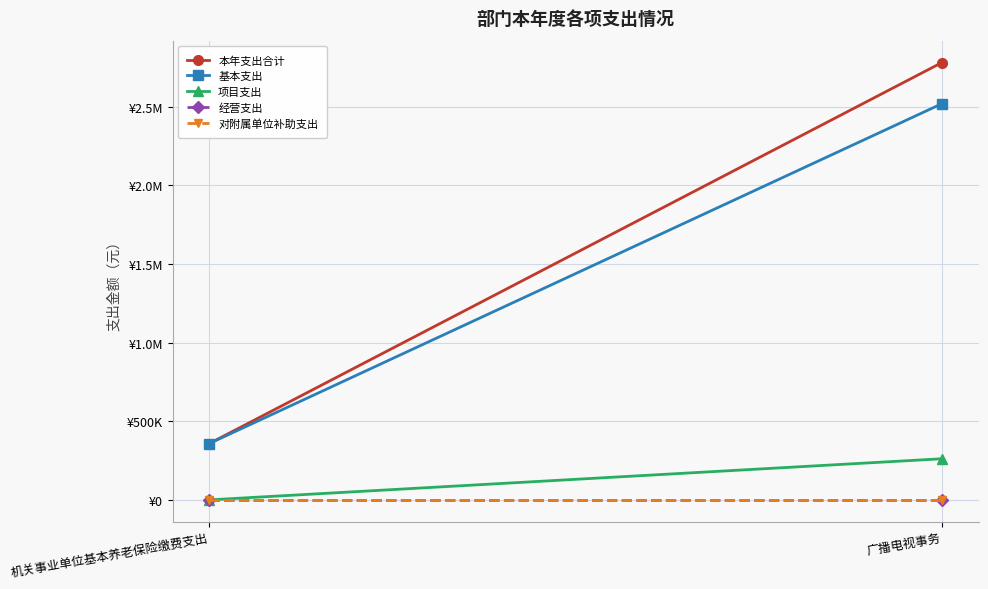

True or false: 对附属单位补助支出 has a value of 0.0 at 机关事业单位基本养老保险缴费支出.

True